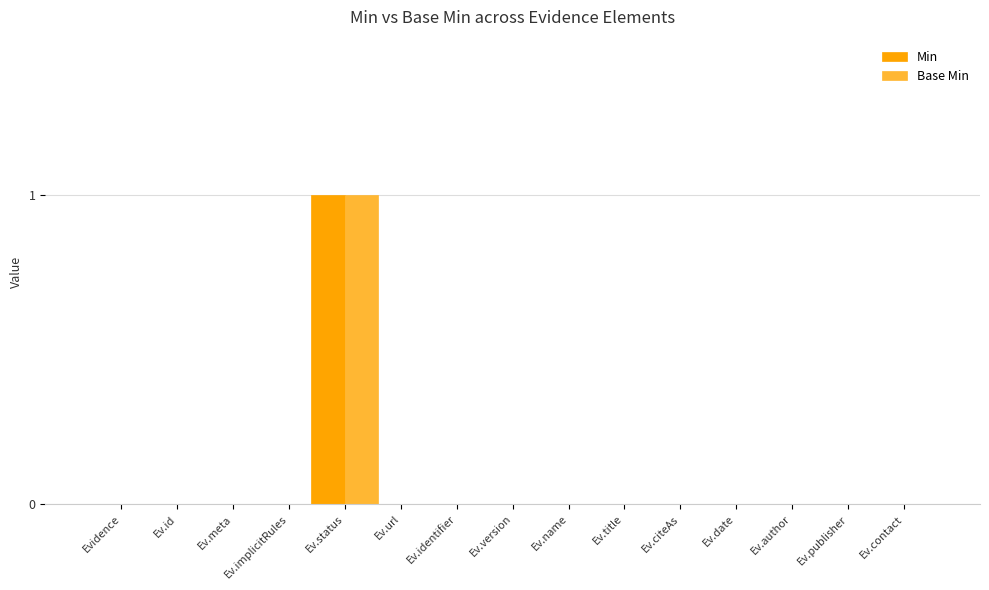

True or false: Min has a value of -1 at Ev.publisher.

False